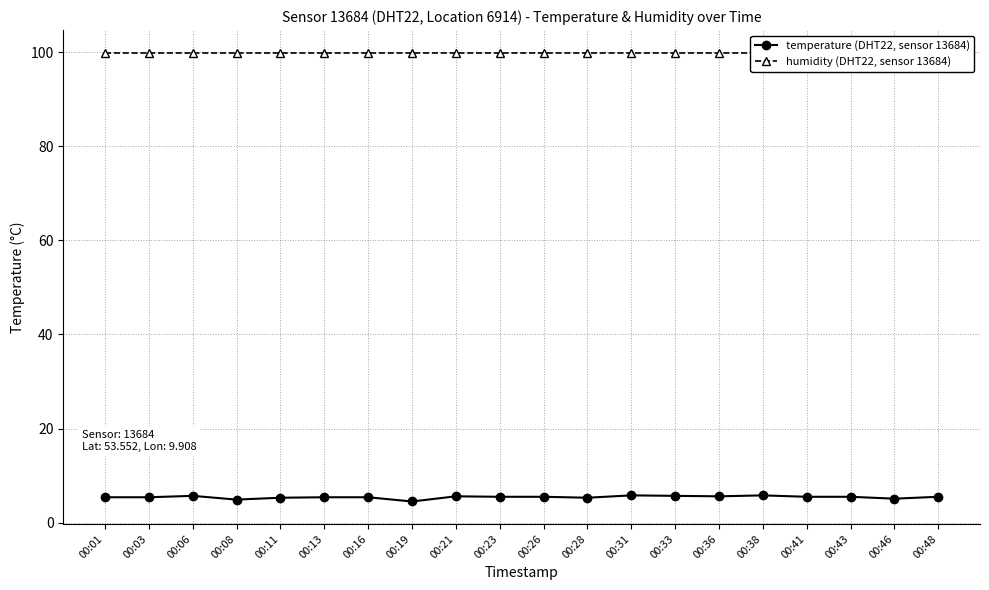

In temperature (DHT22, sensor 13684), how many points are lower than both neighbors (excluding endpoints)?

5